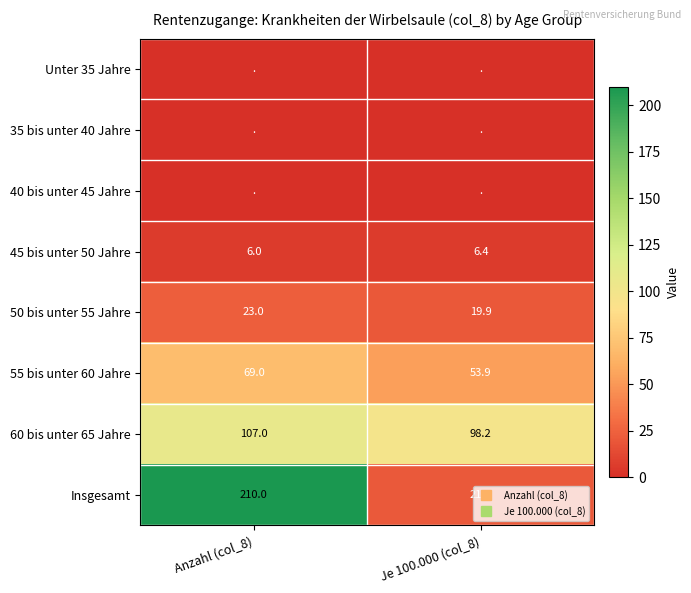

Which series has the largest range (max minus min)?

Insgesamt